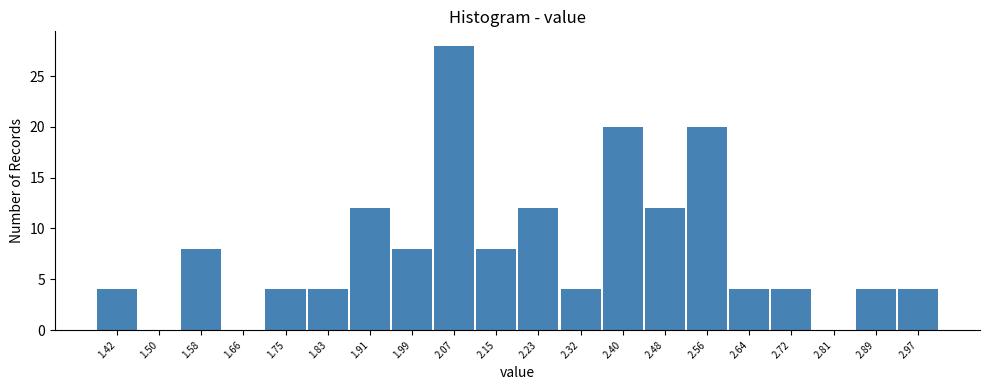

Reading right to left, transcribe all the data shown in this chart.

2.97=4	2.89=4	2.81=0	2.72=4	2.64=4	2.56=20	2.48=12	2.40=20	2.32=4	2.23=12	2.15=8	2.07=28	1.99=8	1.91=12	1.83=4	1.75=4	1.66=0	1.58=8	1.50=0	1.42=4